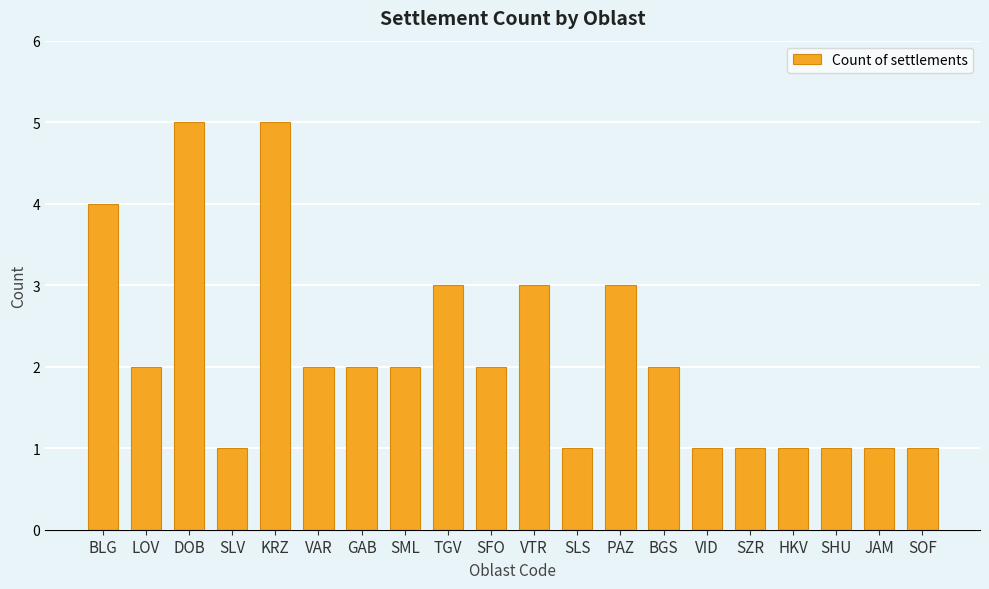

What is the greatest value displayed?

5